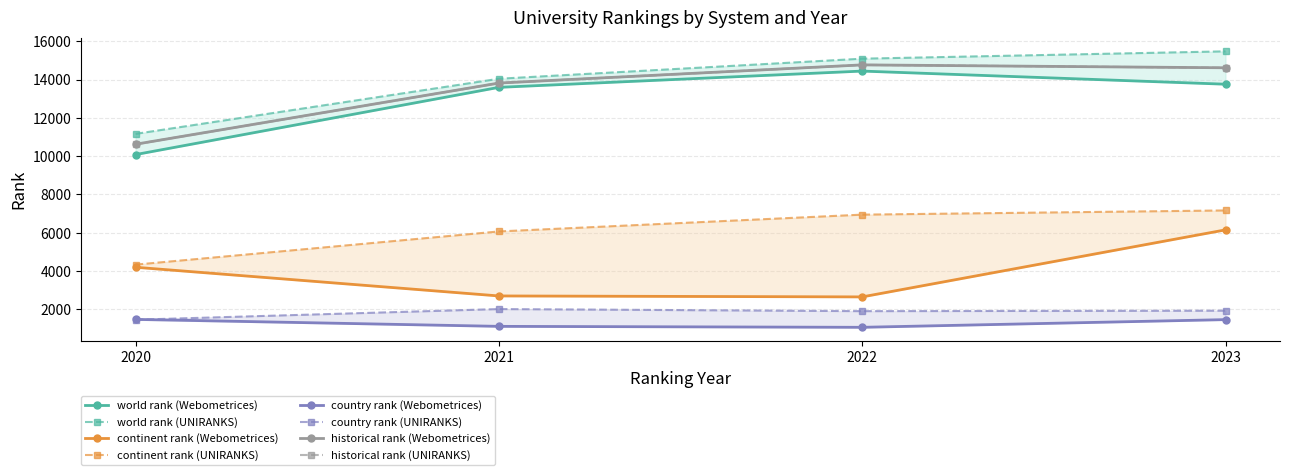

Where is the first local maximum for continent rank?

Webometrices 2023